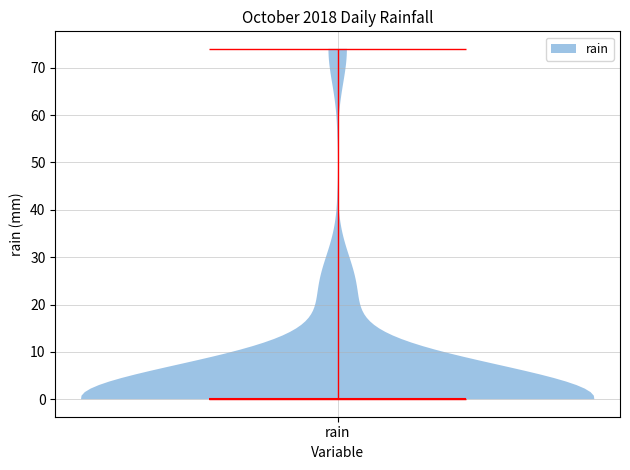

Read this violin plot against the y-axis: where its median line is, and the lowest and highest points the violin reaches. The values are not printed on the chart, so give them approximately, as read against the axis.

median line 0, lowest point 0, highest point 74